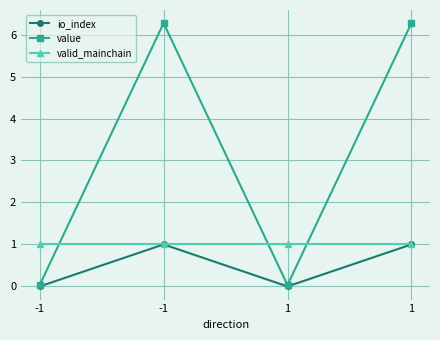

What are all the series names shown in the legend?

io_index, value, valid_mainchain